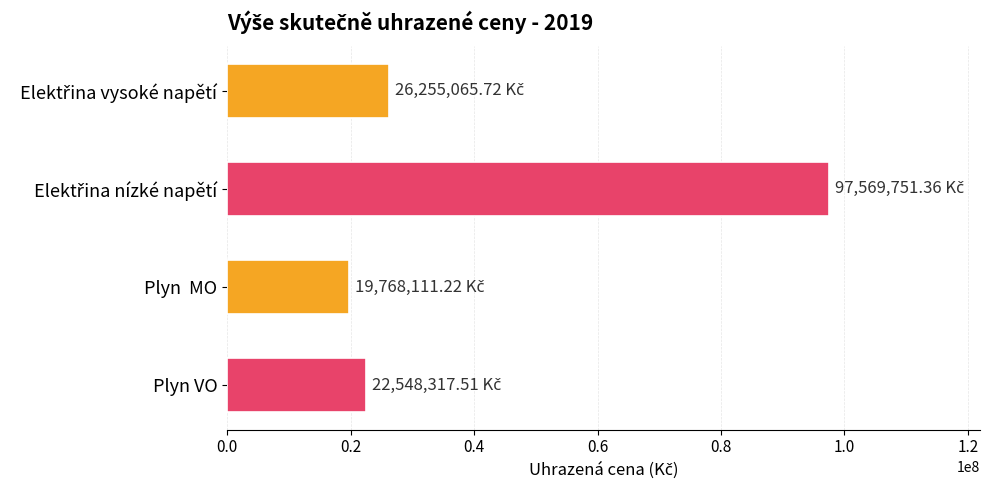

What is the label of the 4th bar from the top?

Plyn VO